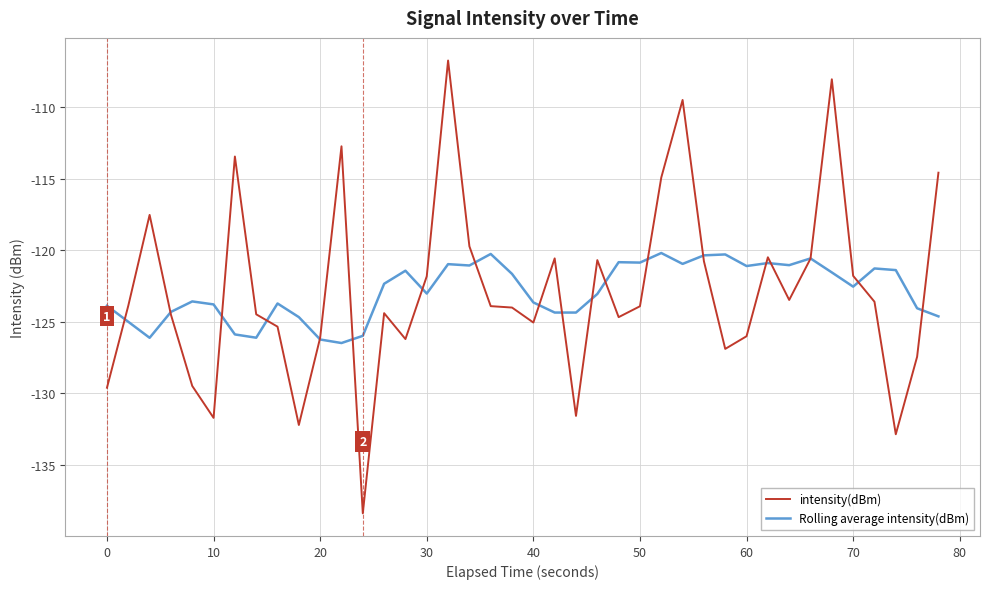

What is the minimum value for intensity(dBm)?

-138.4